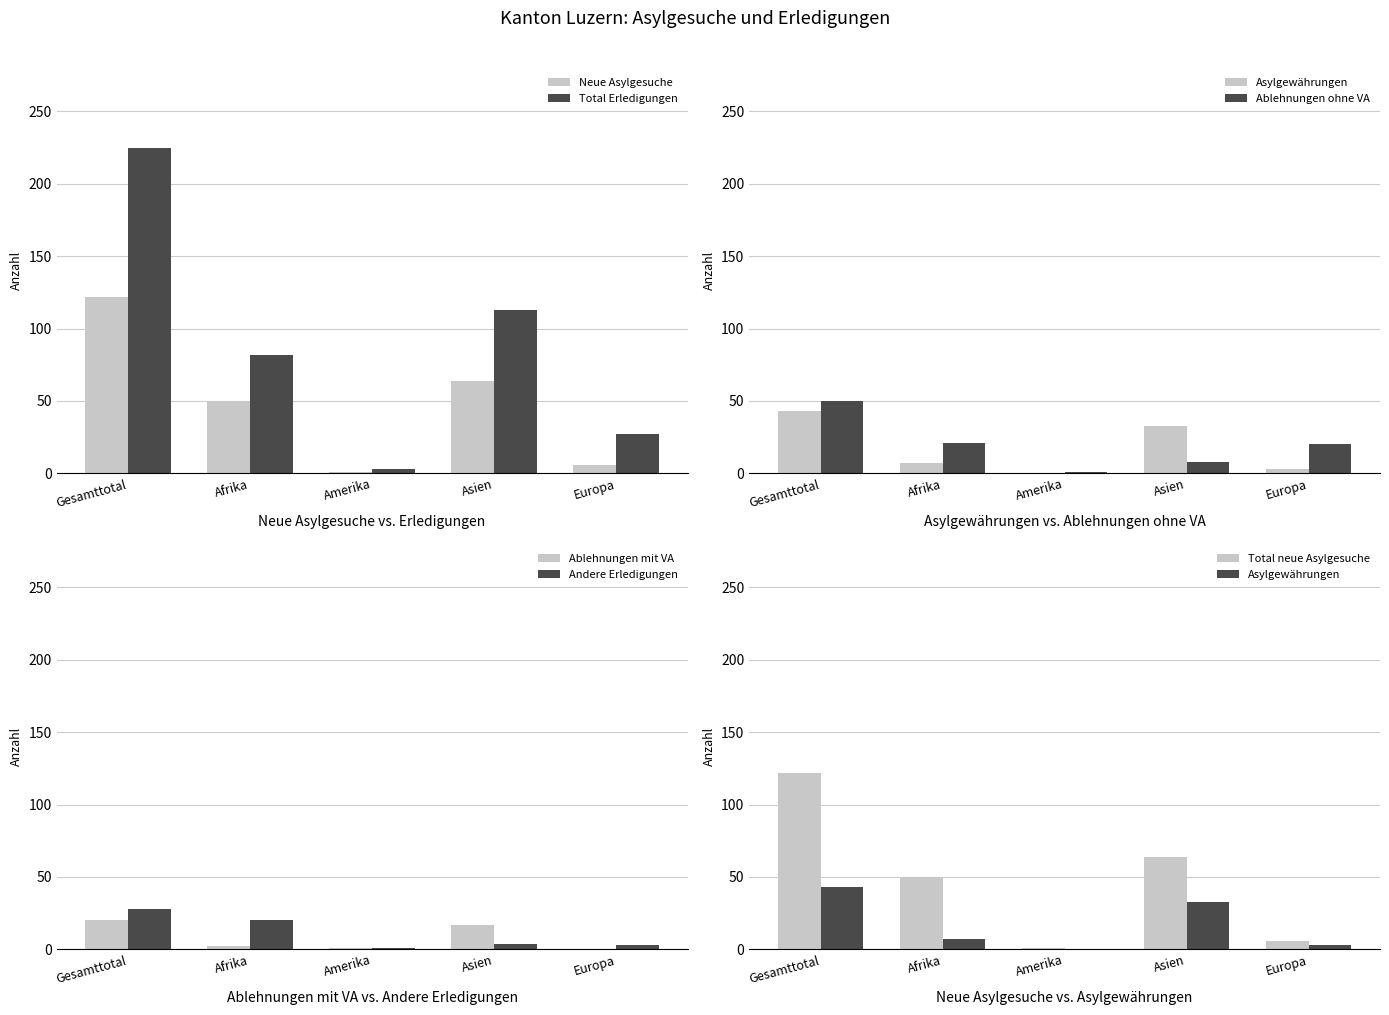

Are the bars horizontal?

No